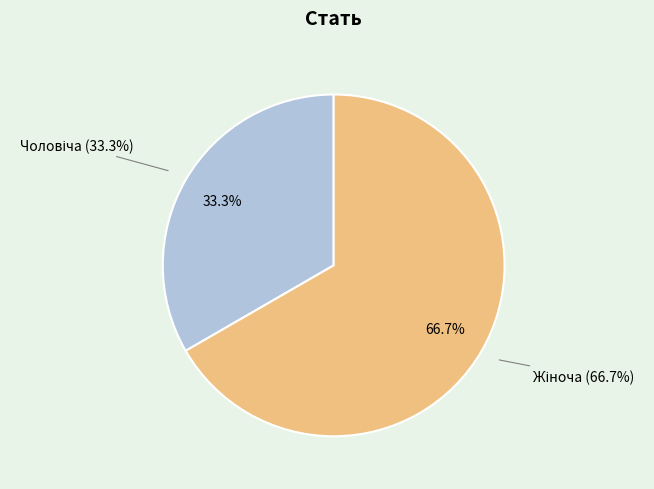

Does any single category account for the majority?

Yes